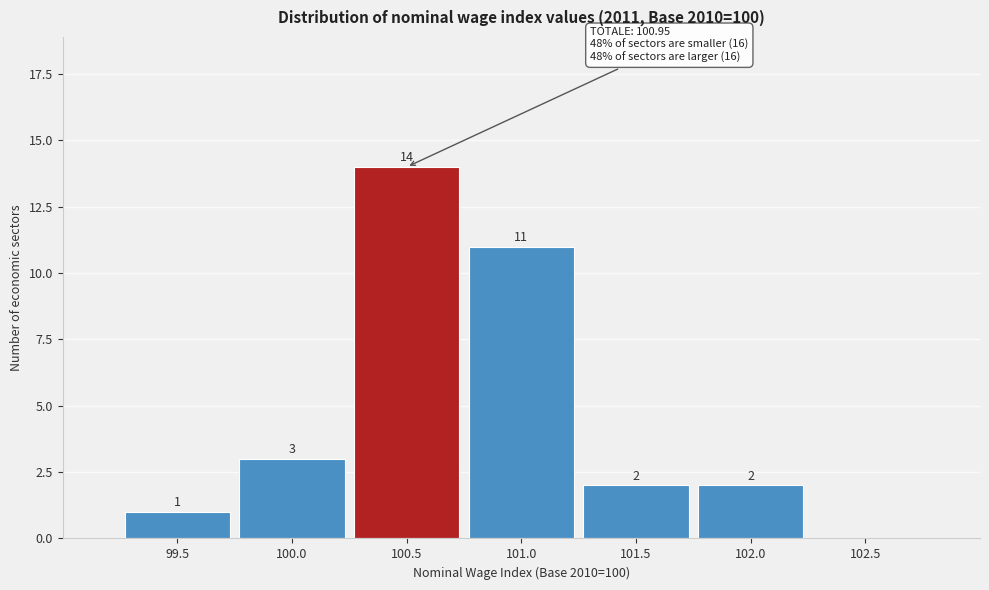

Reading left to right, list all the values displayed in this chart.

99.5=1	100.0=3	100.5=14	101.0=11	101.5=2	102.0=2	102.5=0